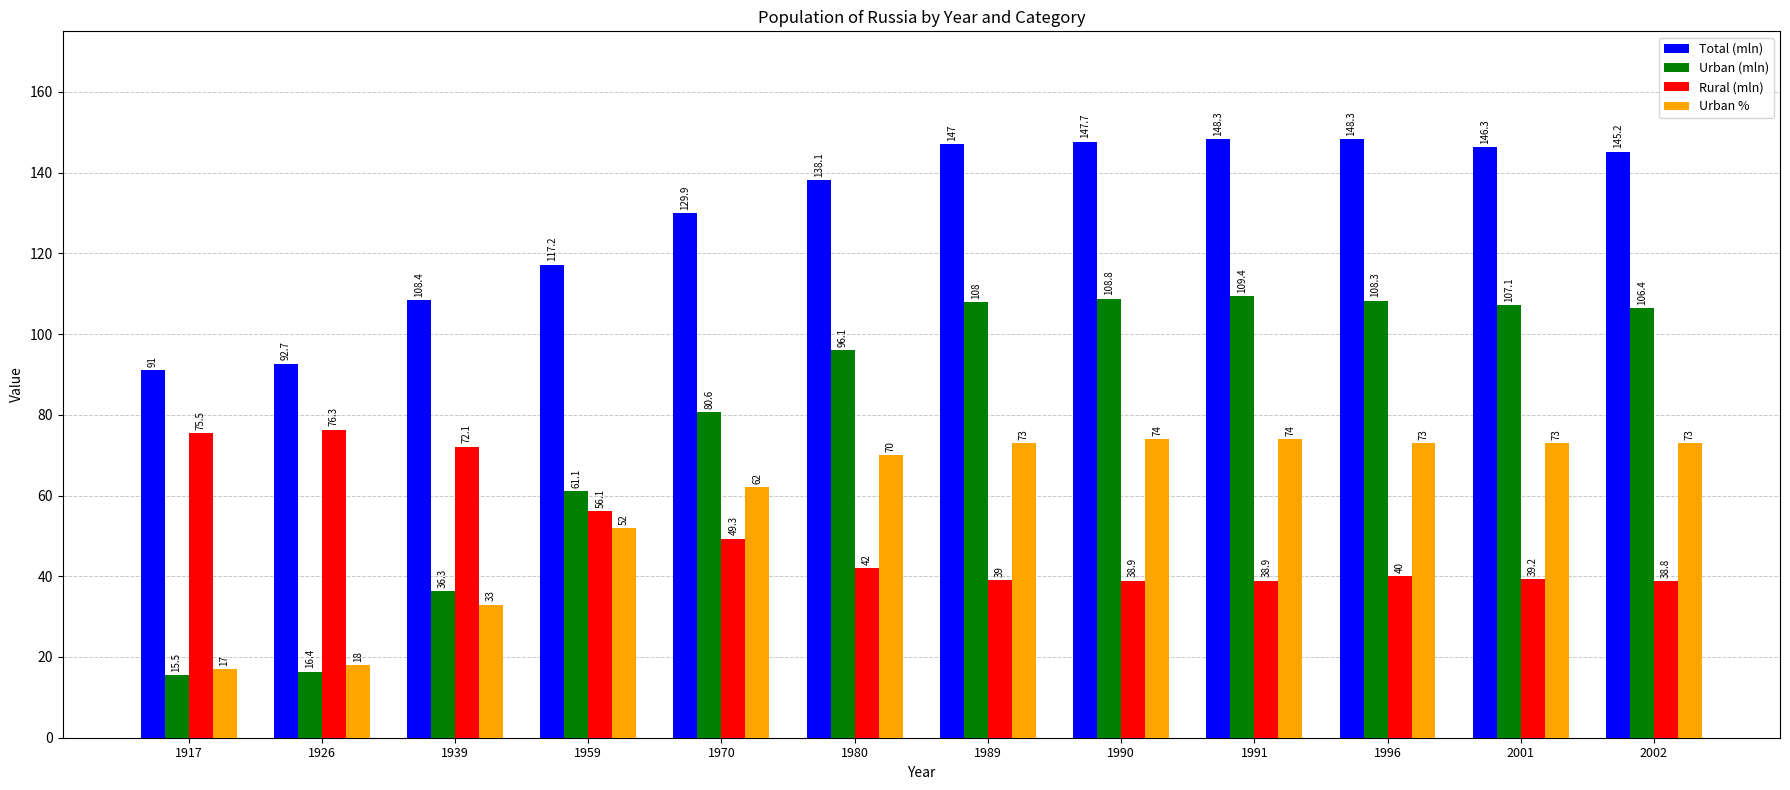

Reading left to right, extract all data points from this chart.

Total (mln): 1917=91.0	1926=92.7	1939=108.4	1959=117.2	1970=129.9	1980=138.1	1989=147.0	1990=147.7	1991=148.3	1996=148.3	2001=146.3	2002=145.2
Urban (mln): 1917=15.5	1926=16.4	1939=36.3	1959=61.1	1970=80.6	1980=96.1	1989=108.0	1990=108.8	1991=109.4	1996=108.3	2001=107.1	2002=106.4
Rural (mln): 1917=75.5	1926=76.3	1939=72.1	1959=56.1	1970=49.3	1980=42.0	1989=39.0	1990=38.9	1991=38.9	1996=40.0	2001=39.2	2002=38.8
Urban %: 1917=17.0	1926=18.0	1939=33.0	1959=52.0	1970=62.0	1980=70.0	1989=73.0	1990=74.0	1991=74.0	1996=73.0	2001=73.0	2002=73.0